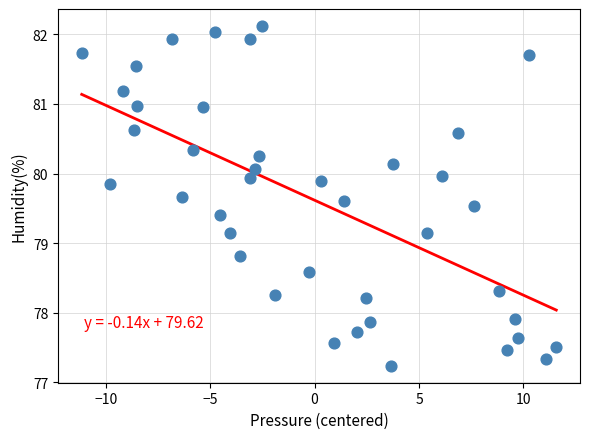

What is the range of Y values (max minus min)?

4.9